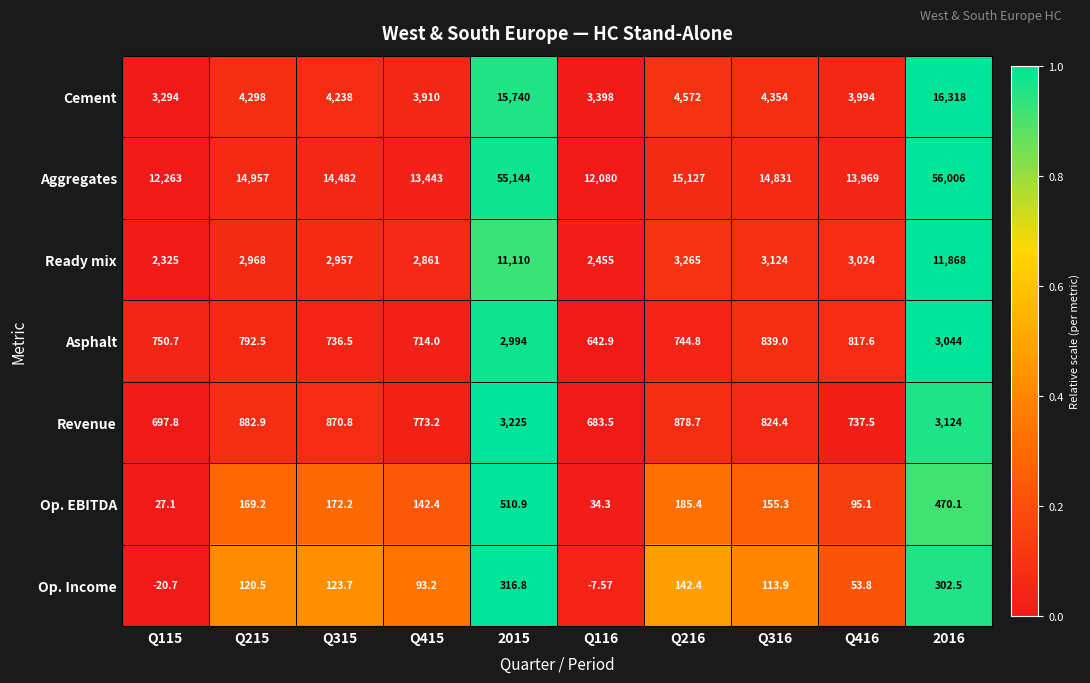

Between Q215 and Q415, which series saw the biggest shift?

Aggregates